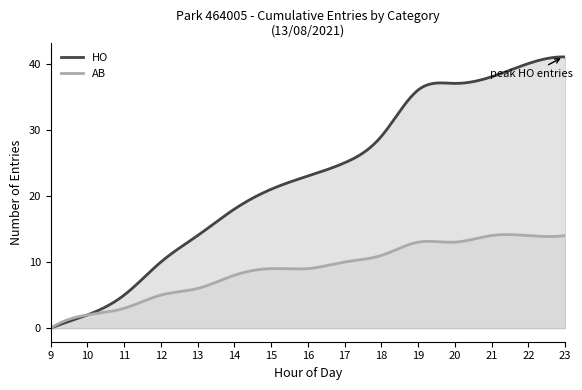

What is the sum of all AB values?

2660.4